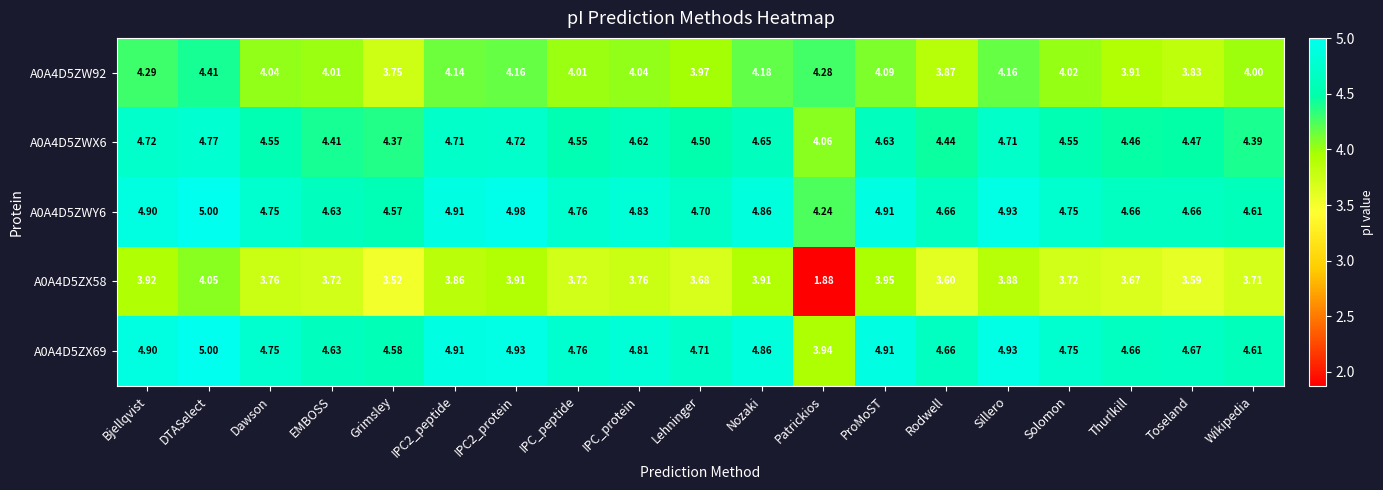

Which category has the lowest value across all series?

Patrickios